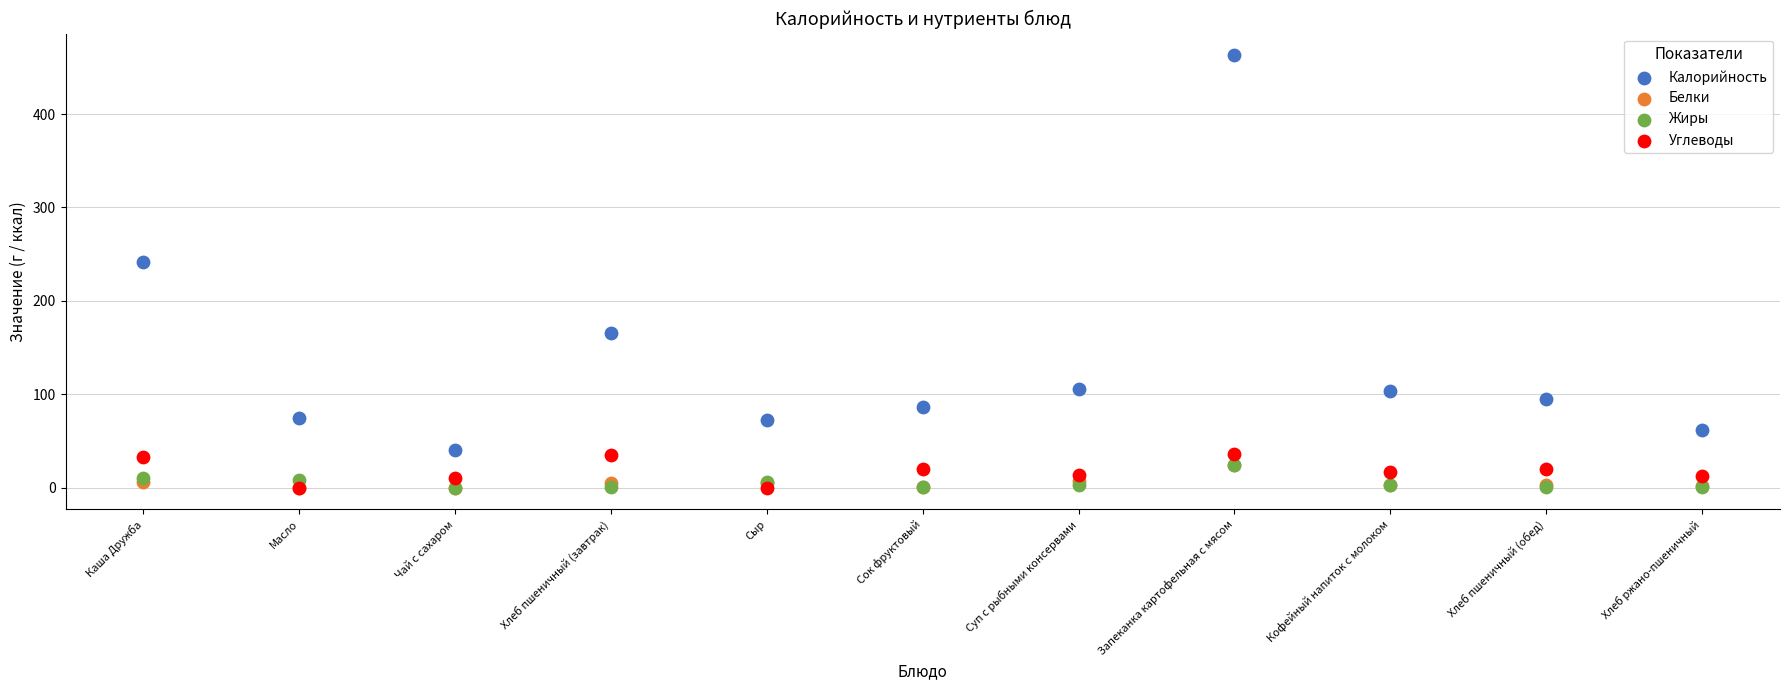

In the Калорийность series, what Y value is closest to 251?

242.0